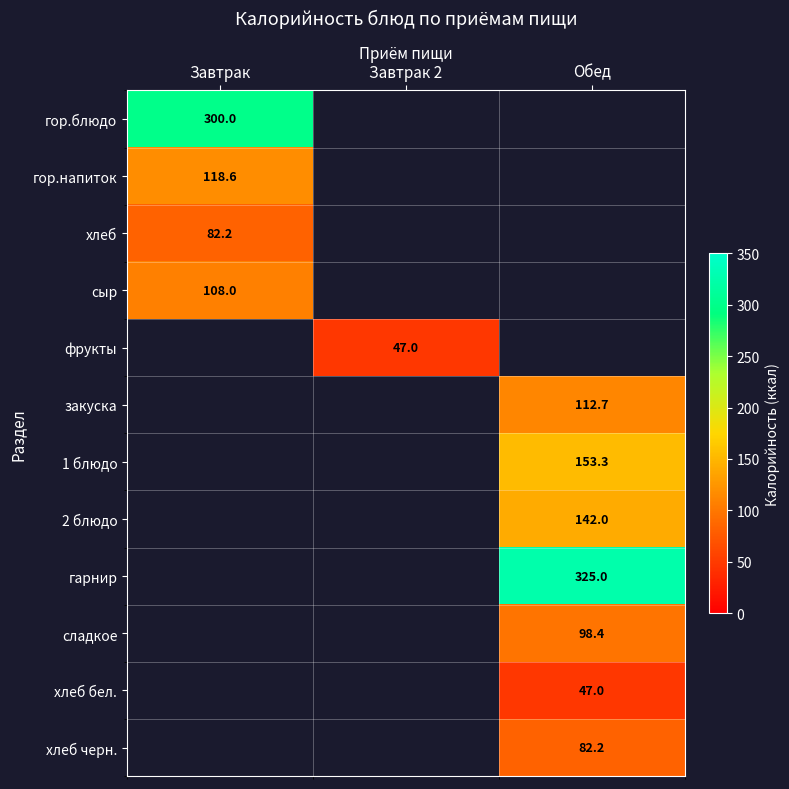

Rank the categories by гор.напиток value from highest to lowest.

Завтрак, Завтрак 2, Обед